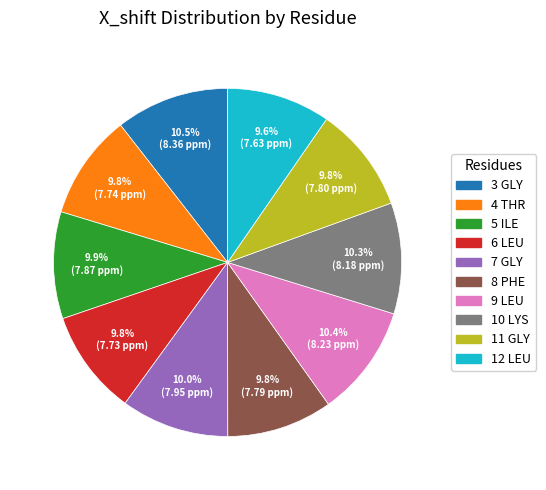

How many slices are in this pie chart?

10